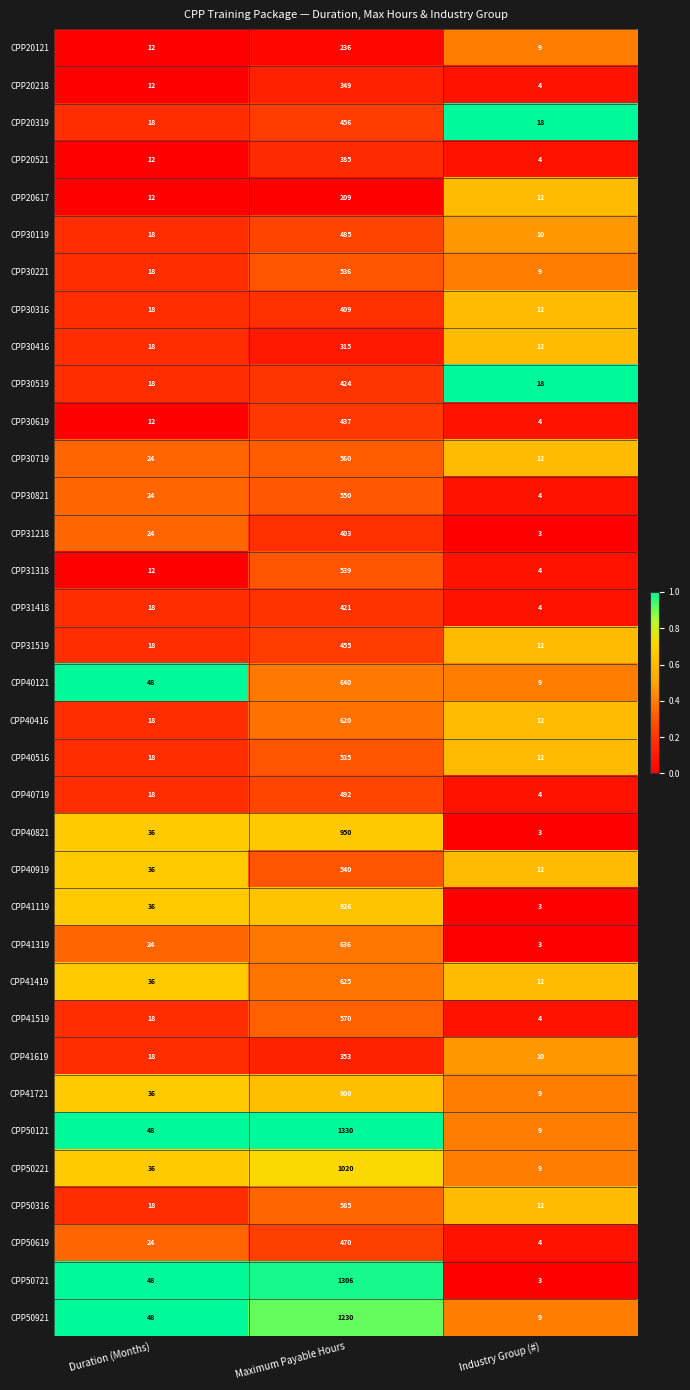

At Maximum Payable Hours, list the series in order from largest to smallest.

CPP50121, CPP50721, CPP50921, CPP50221, CPP40821, CPP41119, CPP41721, CPP40121, CPP41319, CPP41419, CPP40416, CPP50316, CPP41519, CPP30719, CPP30821, CPP40919, CPP31318, CPP30221, CPP40516, CPP40719, CPP30119, CPP50619, CPP20319, CPP31519, CPP30619, CPP30519, CPP31418, CPP30316, CPP31218, CPP20521, CPP41619, CPP20218, CPP30416, CPP20121, CPP20617